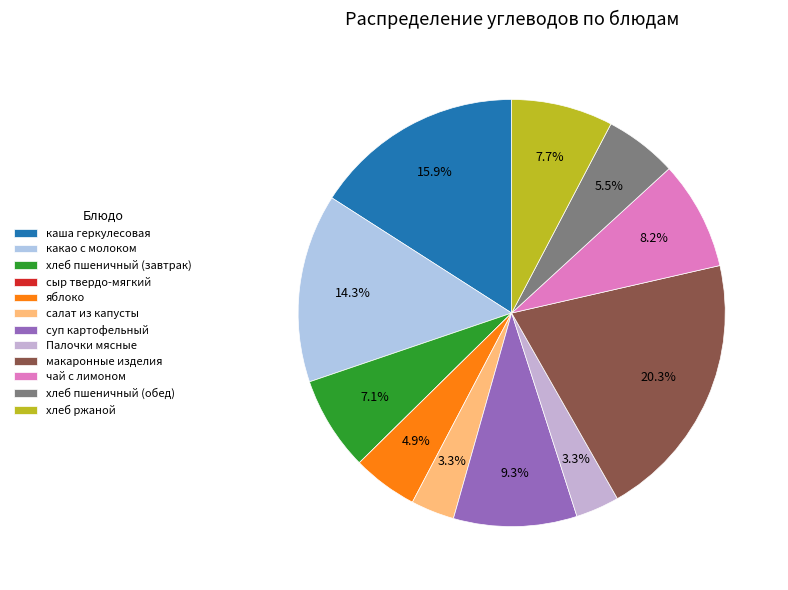

To the nearest percent, what is the difference between the largest and smallest slice percentages?

20%